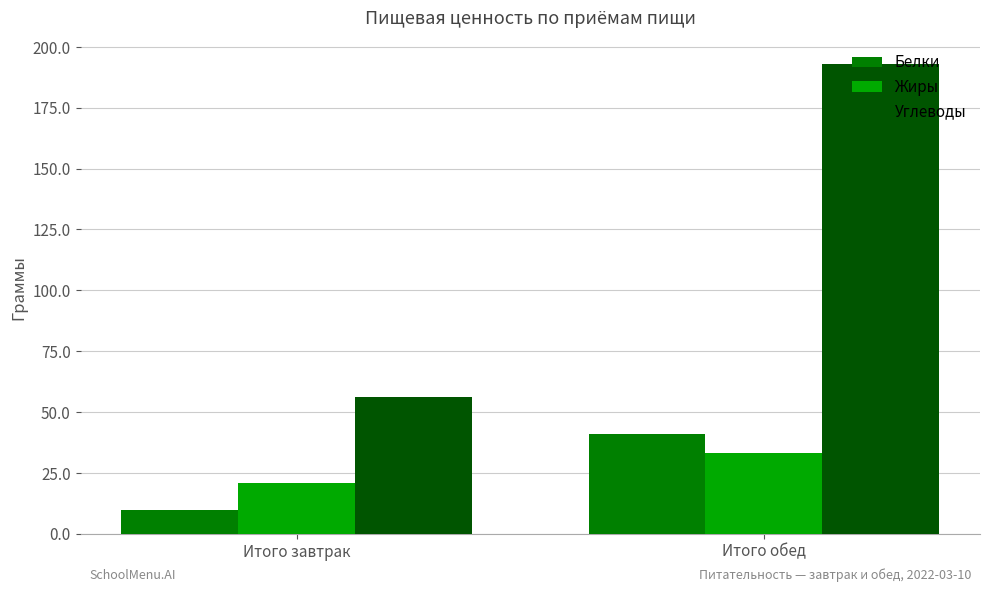

What position from the right is Итого обед?

1